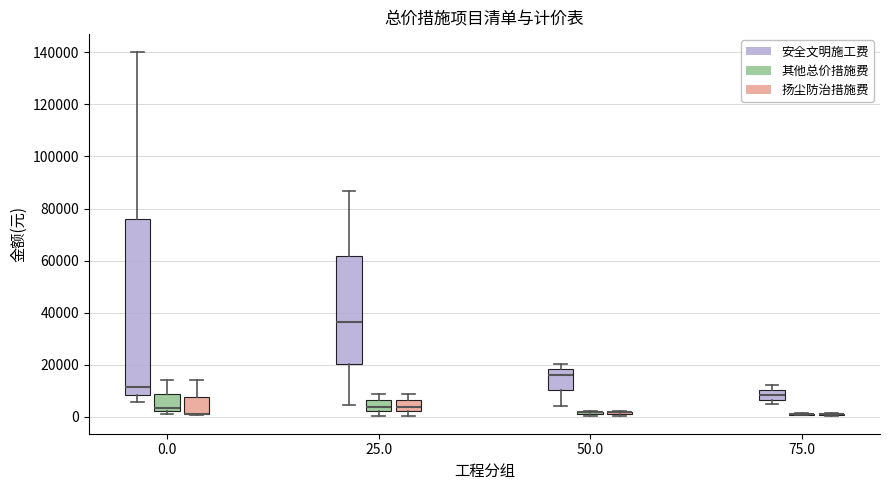

Comparing the boxes themselves (not the whiskers), which one is the tallest?

0.0 (安全文明施工费)